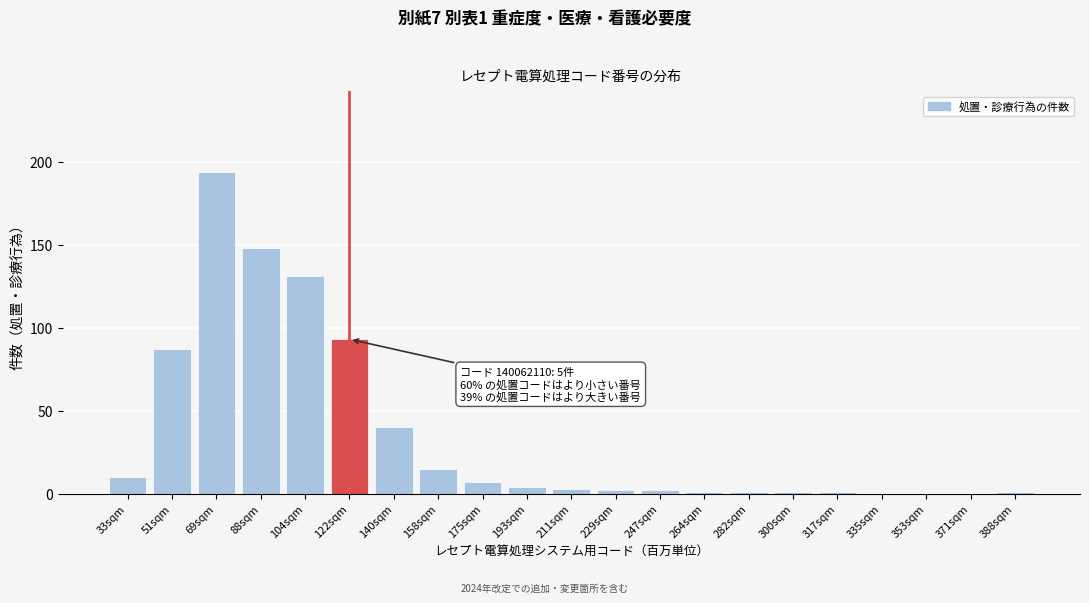

Reading right to left, extract all data points from this chart.

388sqm=1	371sqm=0	353sqm=0	335sqm=0	317sqm=1	300sqm=1	282sqm=1	264sqm=1	247sqm=2	229sqm=2	211sqm=3	193sqm=4	175sqm=7	158sqm=15	140sqm=40	122sqm=93	104sqm=131	88sqm=148	69sqm=194	51sqm=87	33sqm=10